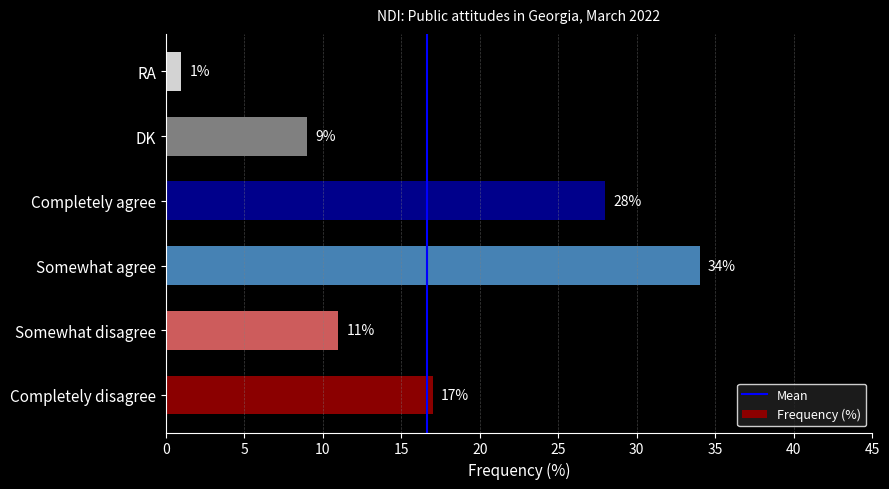

What is the ratio of the value at Completely agree to the value at DK?

3.1